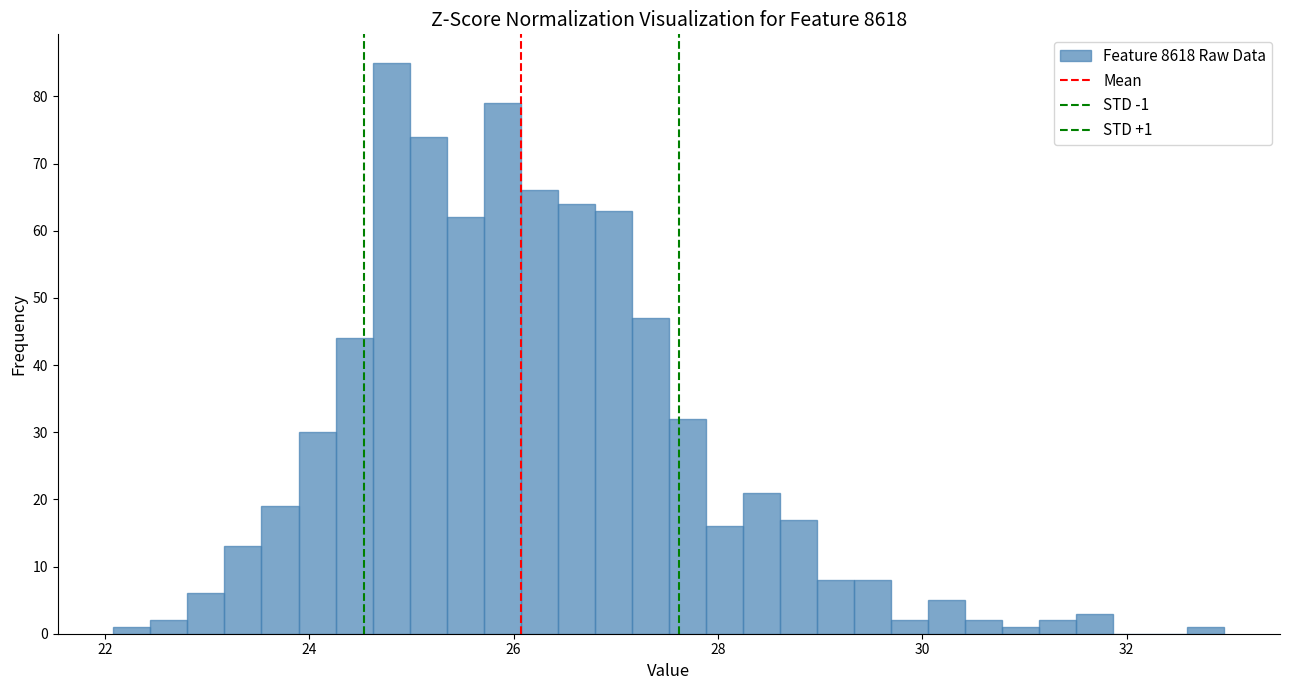

Around what value on the x-axis is the tallest bar? Give the approximate position of its centre, as read against the axis.

24.8